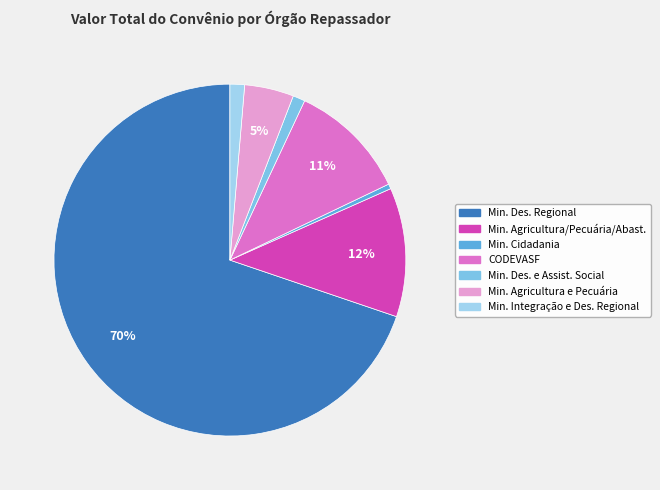

How many slices are in this pie chart?

7